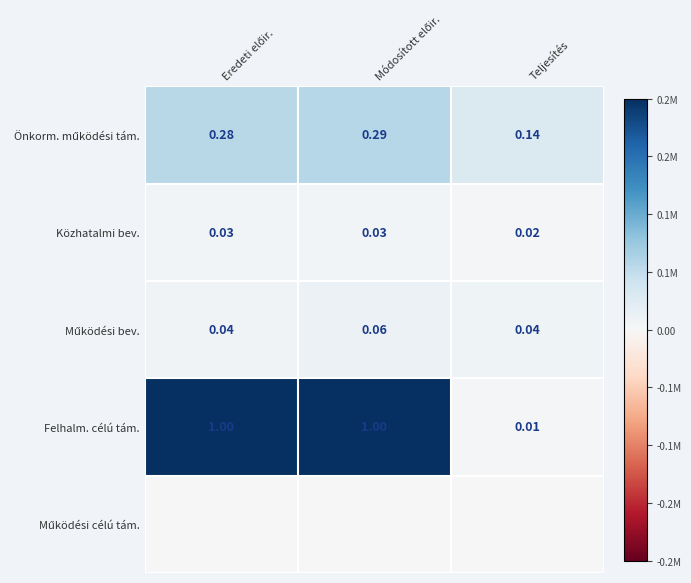

Where is Közhatalmi bev. nearest to the value 0?

Teljesítés